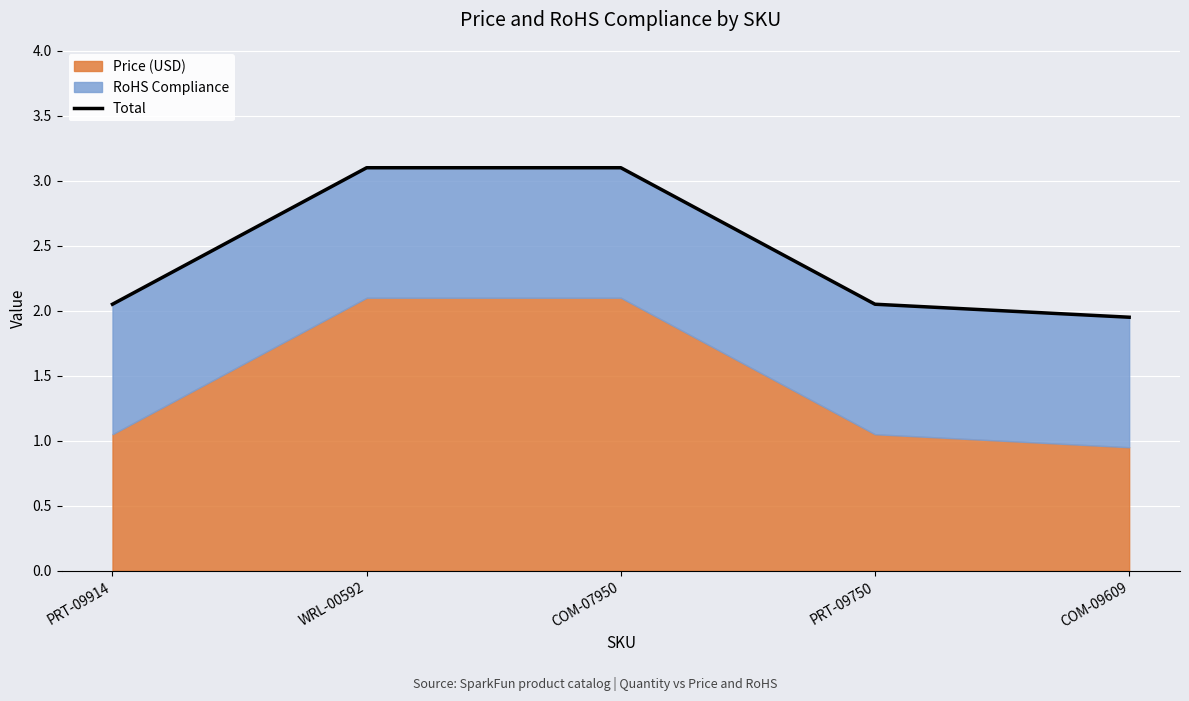

What is the ratio of the value at PRT-09914 to the value at WRL-00592?

0.7